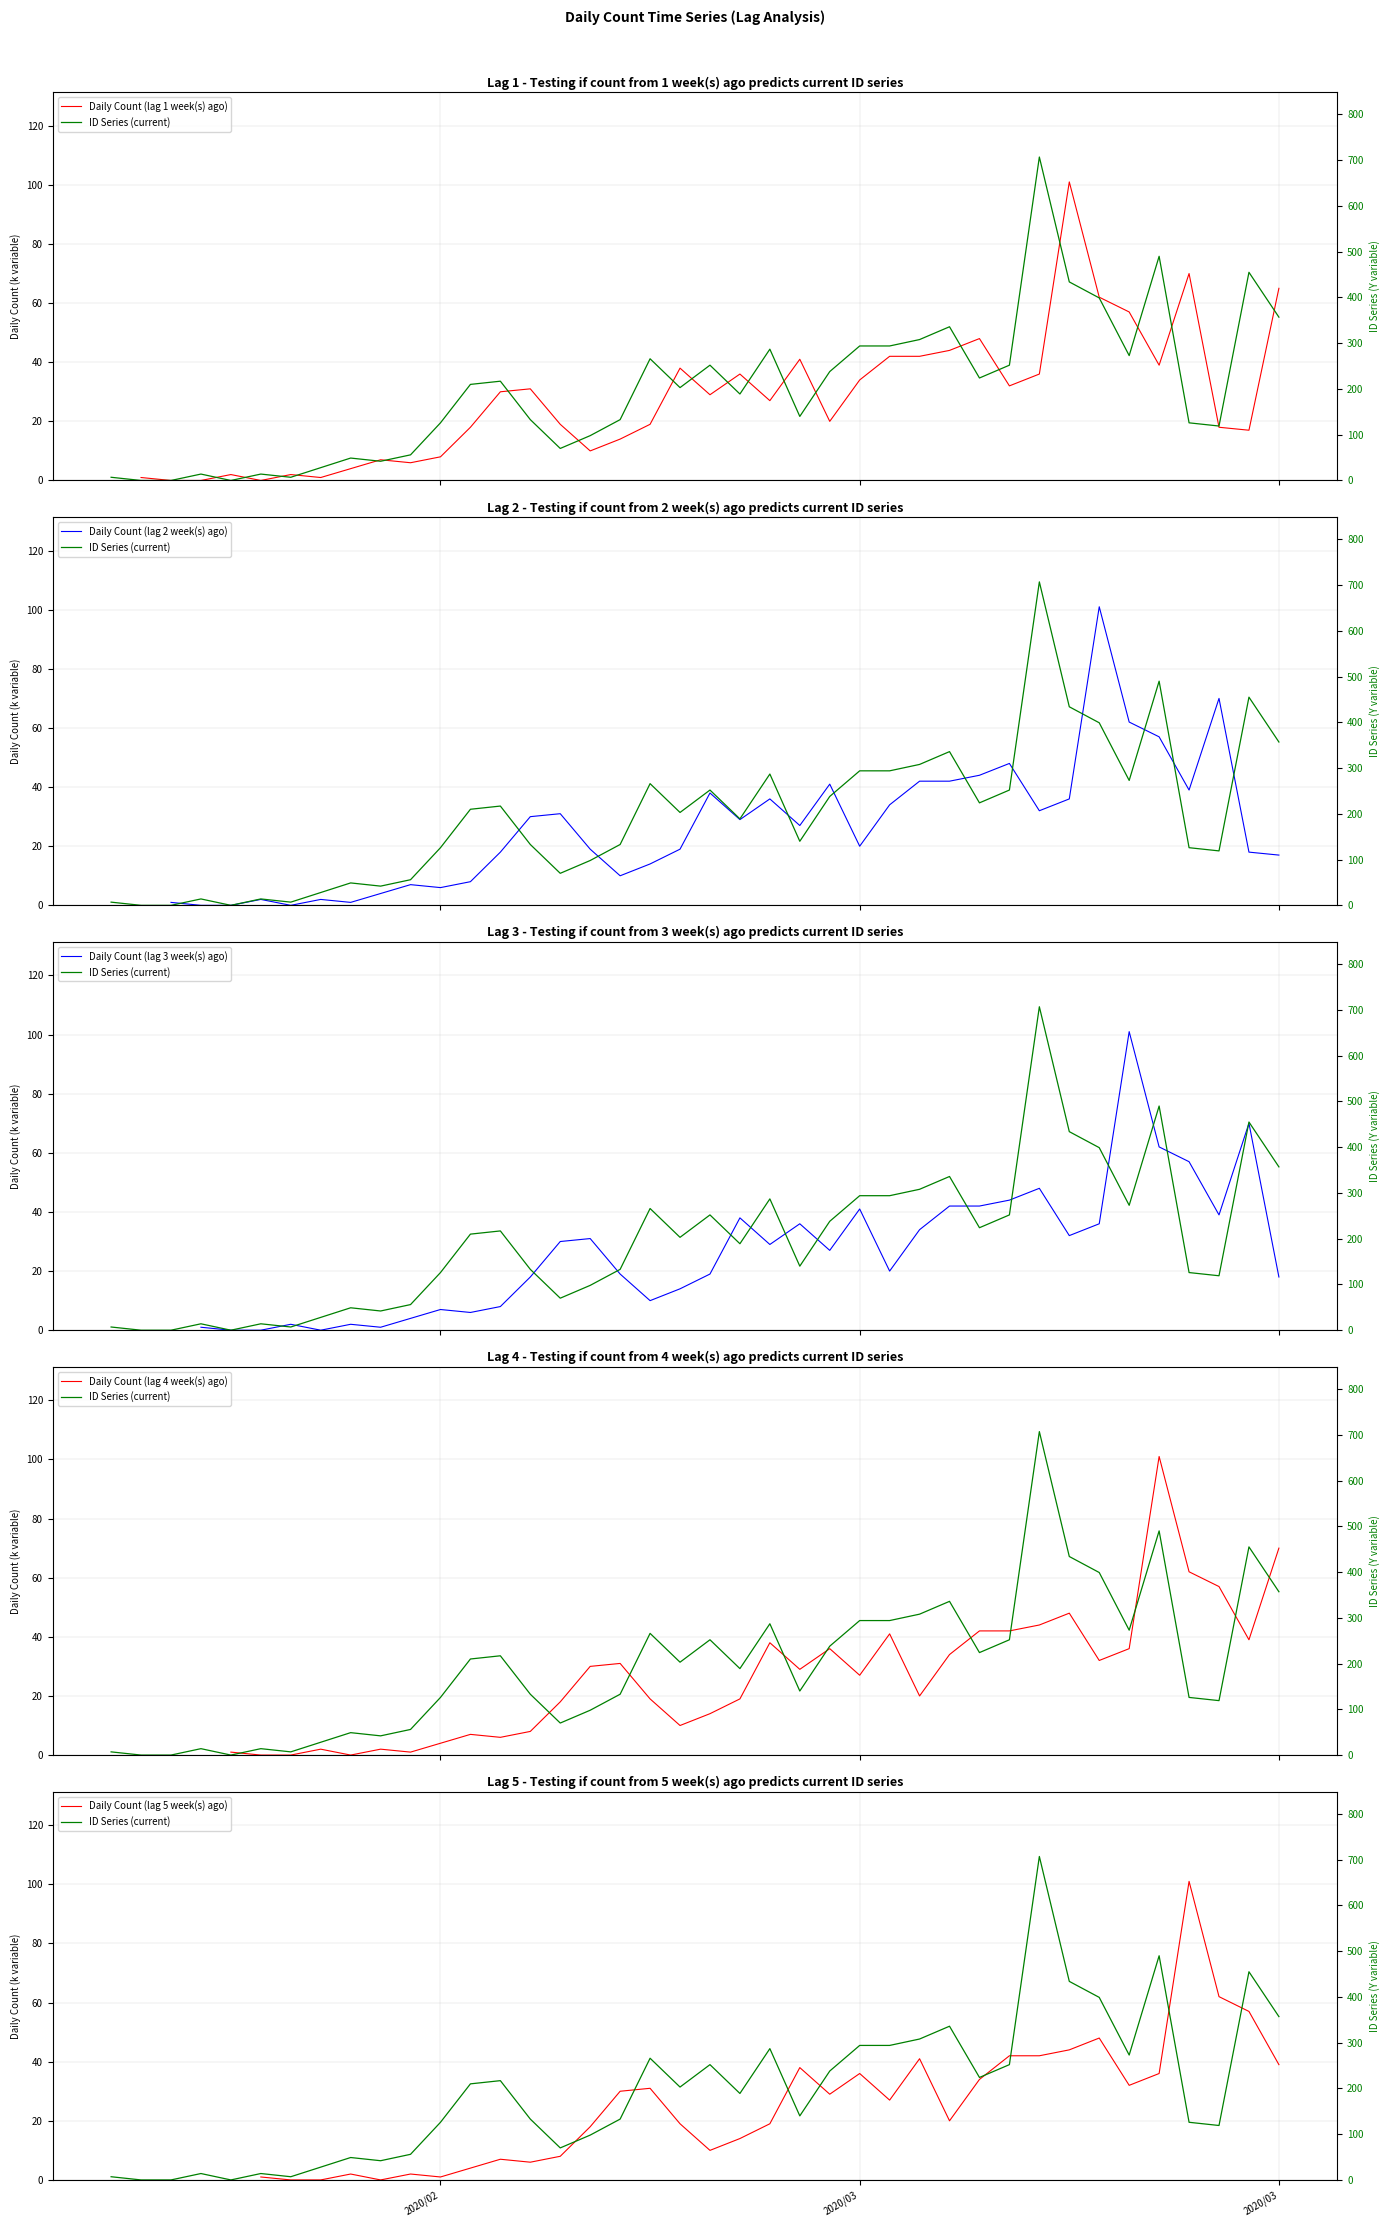

Is the value of Daily Count (lag 2 week(s) ago) at 17 greater than the value of Daily Count (lag 4 week(s) ago) at 9?

Yes